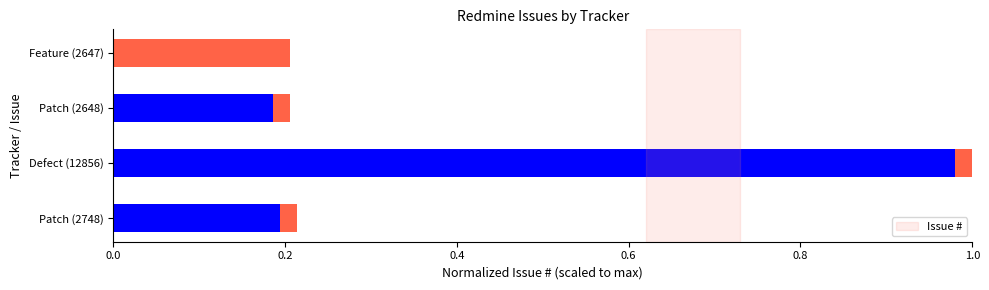

What is the greatest value displayed?

1.0